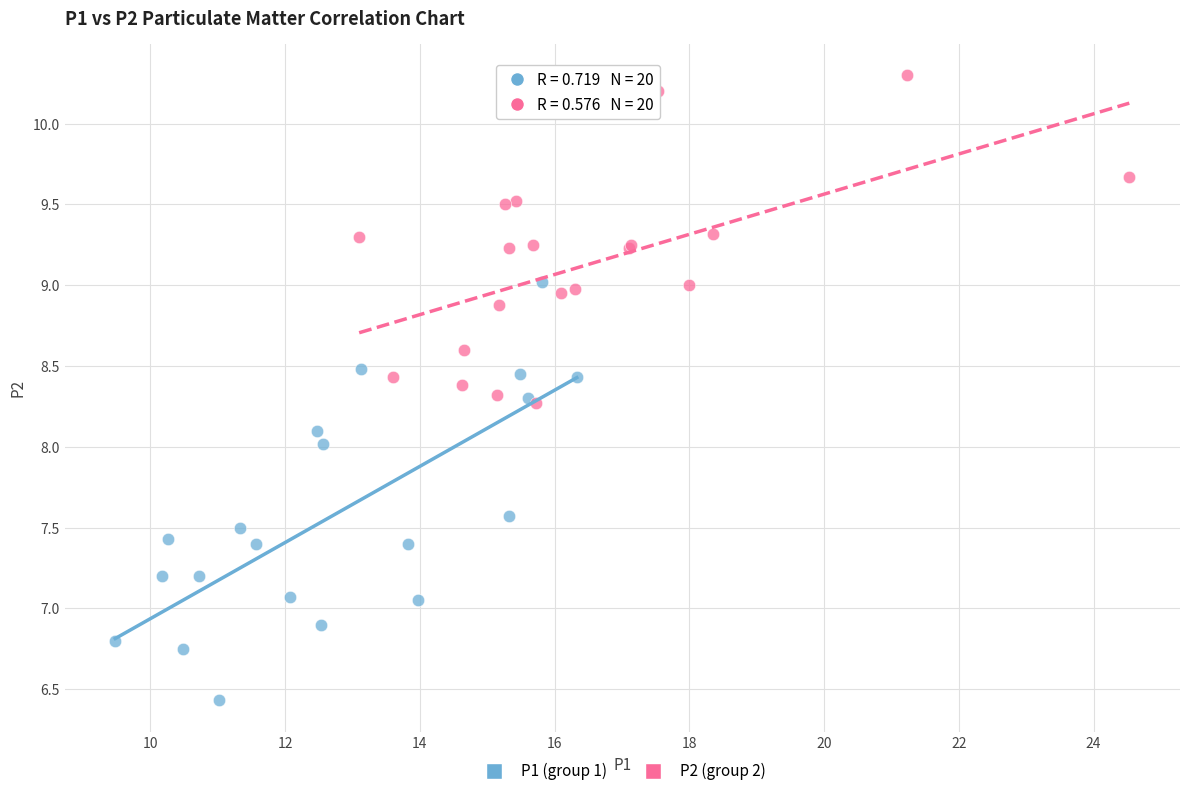

Which series has the widest spread of Y values?

P1 (group 1)